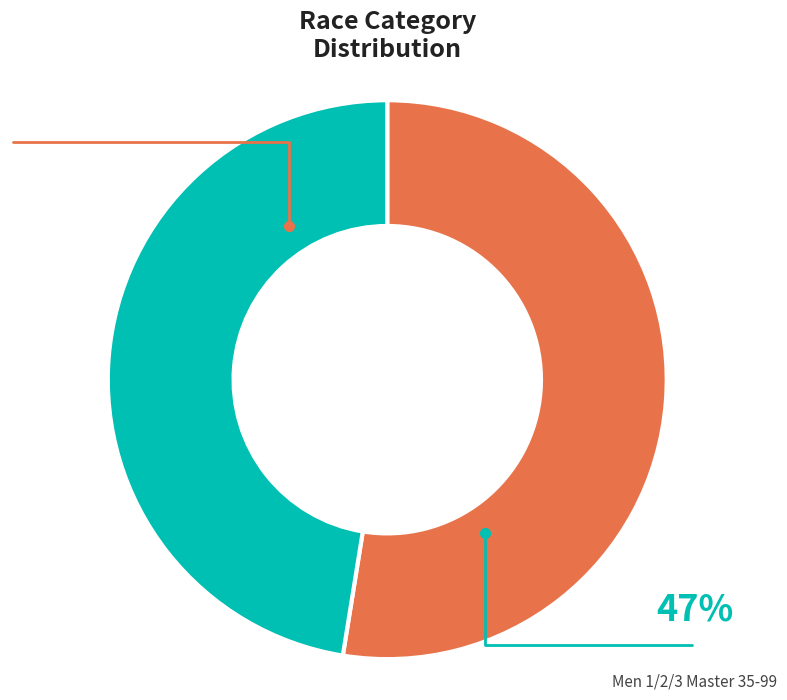

To the nearest percent, what portion does Men 1/2/3 Master 35-99 represent?

47%